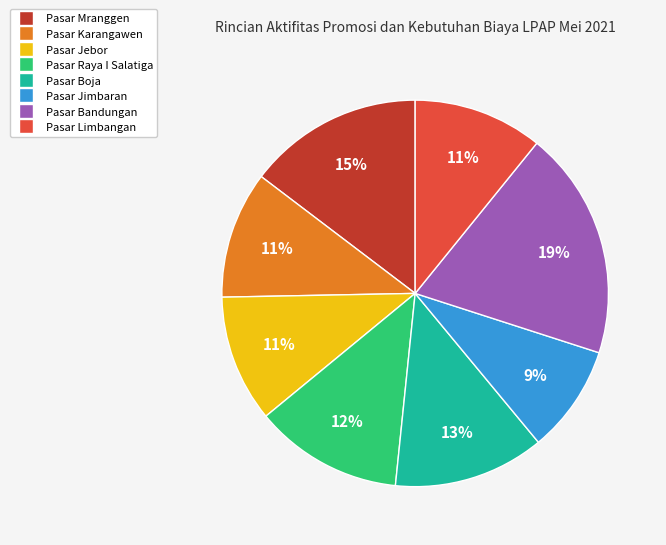

How many slices are in this pie chart?

8